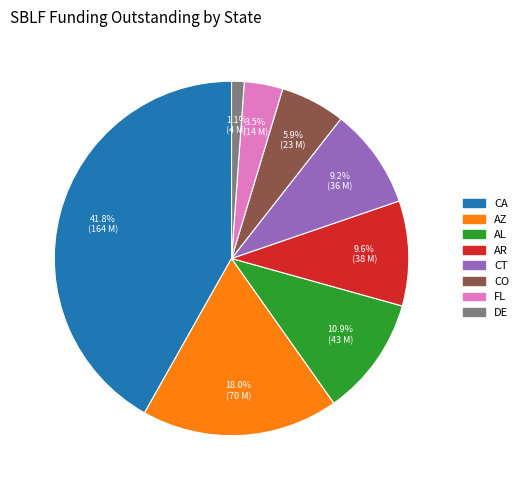

Count the number of slices in the pie.

8